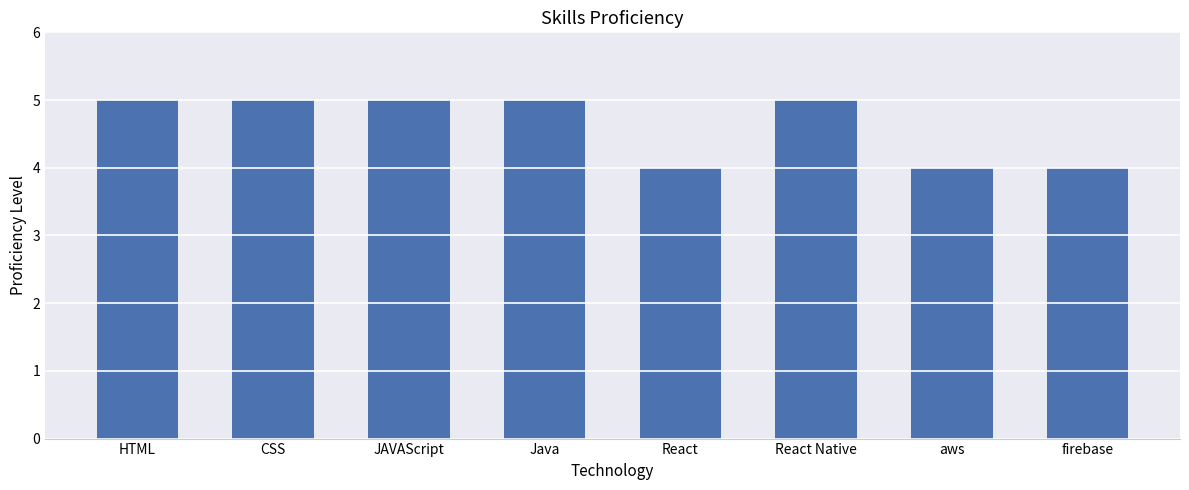

How many distinct data groups are displayed?

1